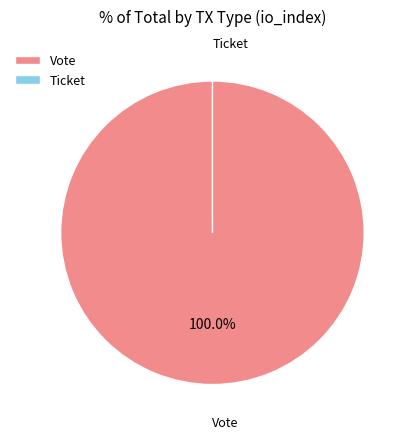

How many segments does this pie chart have?

2